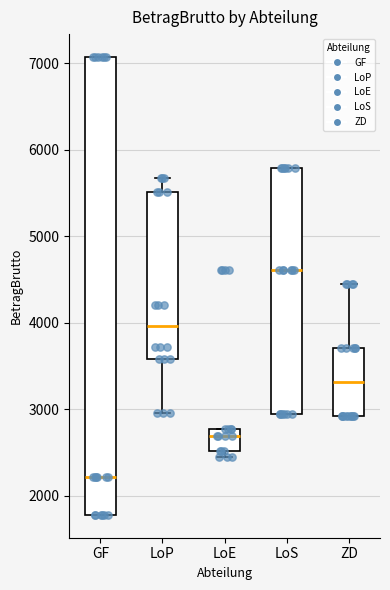

Which box is the tallest, from its lower edge to its upper edge?

GF